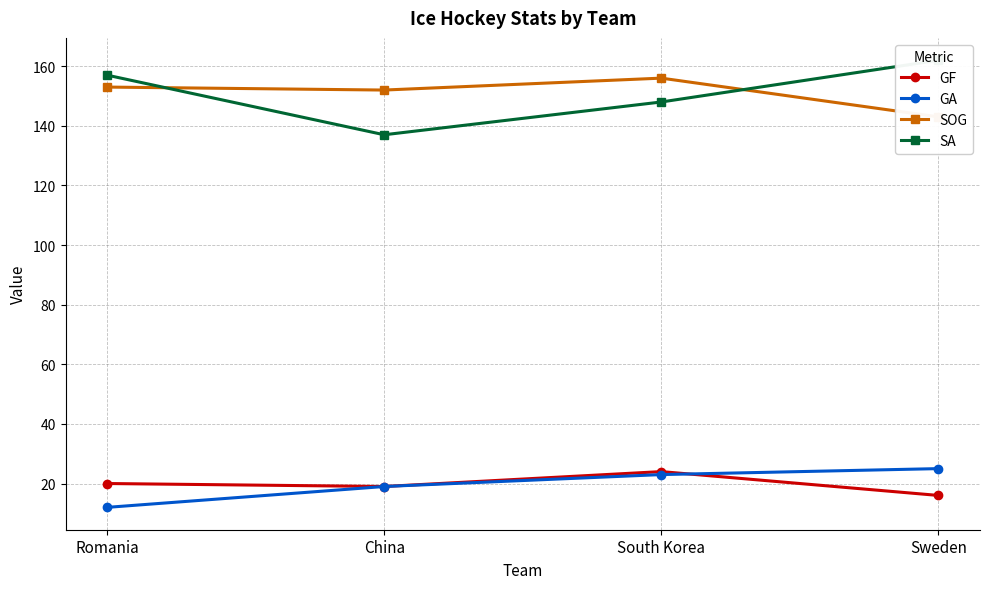

Read the SOG value at Sweden.

143